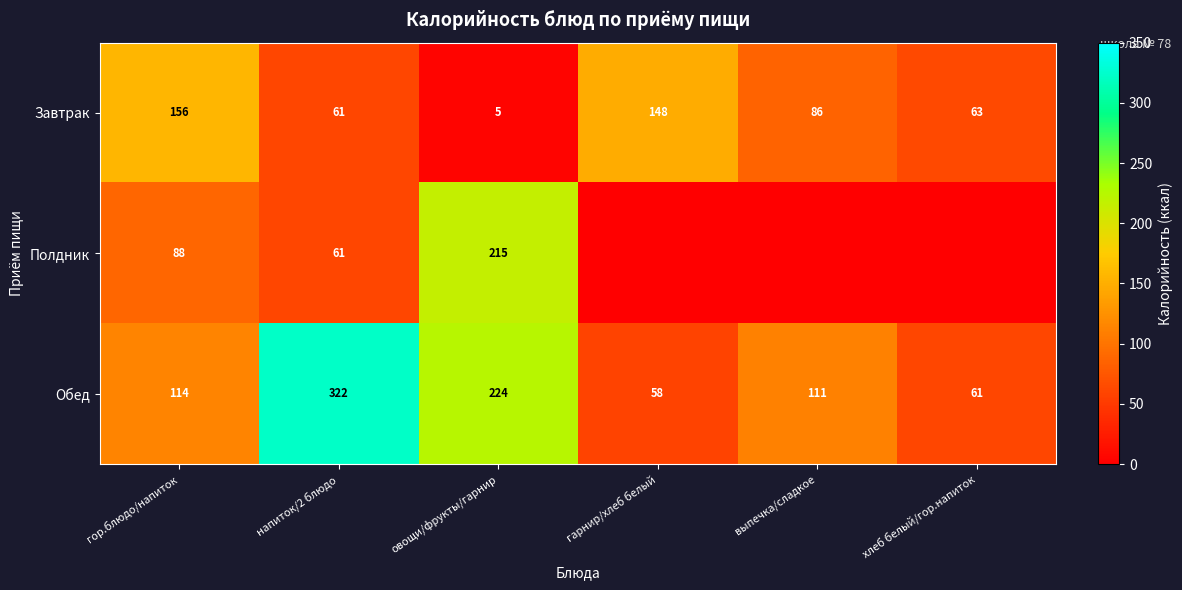

What is the difference between the highest and lowest values at овощи/фрукты/гарнир?

219